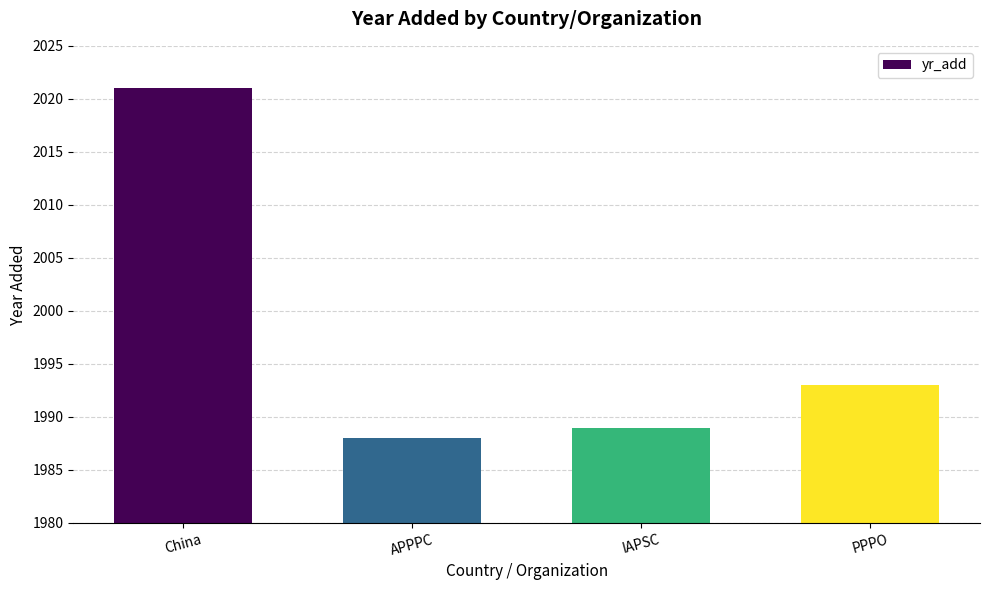

Reading left to right, extract all data points from this chart.

2021	1988	1989	1993